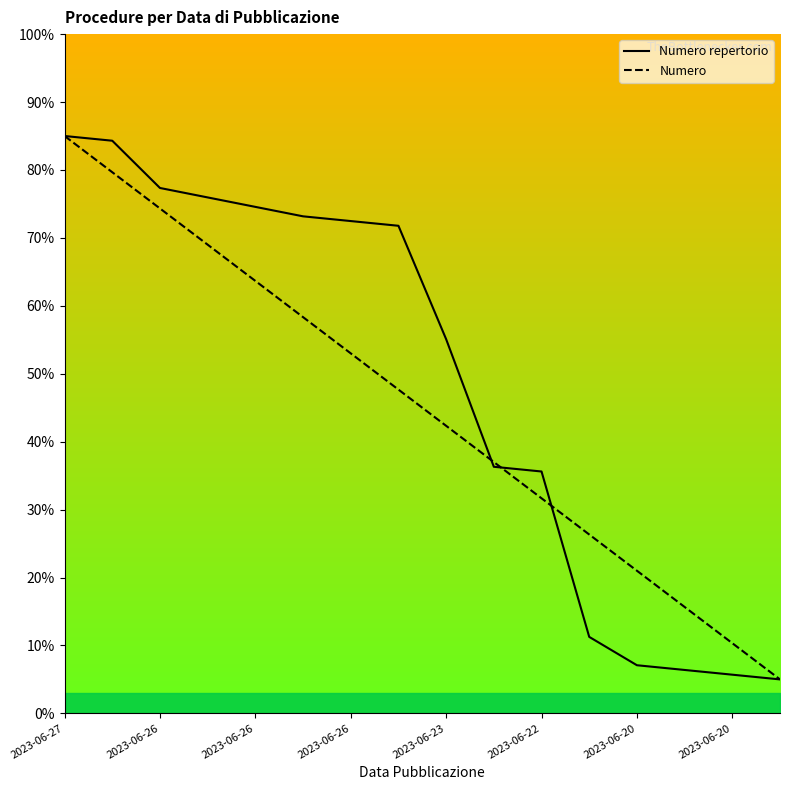

Where does the Numero repertorio series first go above 71?

2023-06-27